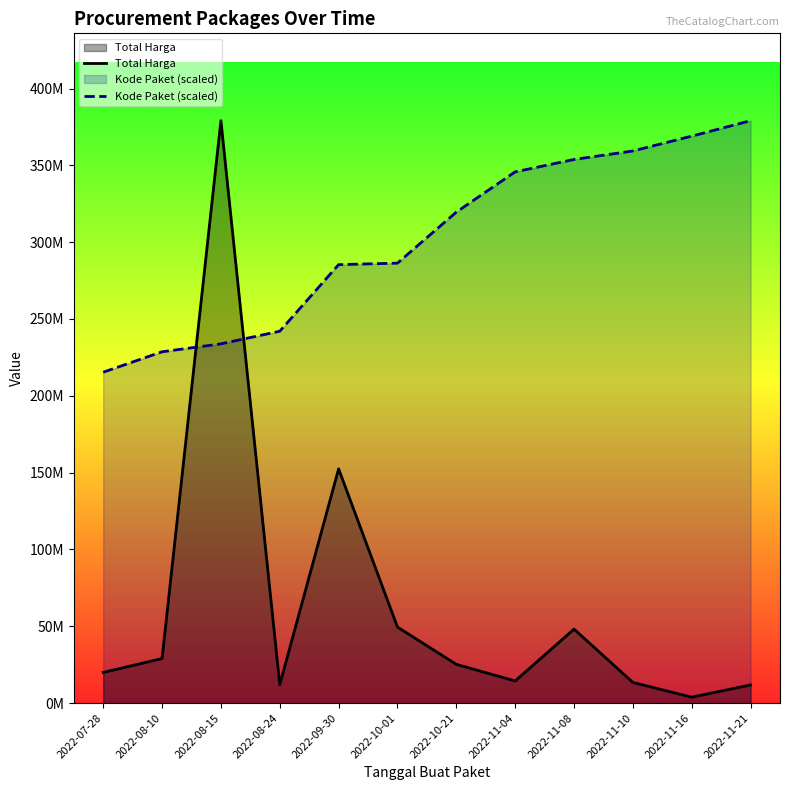

Reading left to right, list all the values displayed in this chart.

Total Harga: 2022-07-28=19950000.0	2022-08-10=29000000.0	2022-08-15=379075000.0	2022-08-24=12000000.0	2022-09-30=152477000.0	2022-10-01=49478000.0	2022-10-21=25200000.0	2022-11-04=14400000.0	2022-11-08=48140000.0	2022-11-10=13442000.0	2022-11-16=3825000.0	2022-11-21=11800000.0
Kode Paket (scaled): 2022-07-28=215363453.0	2022-08-10=228656317.5	2022-08-15=233822866.1	2022-08-24=242034236.9	2022-09-30=285363628.8	2022-10-01=286363917.2	2022-10-21=319558018.2	2022-11-04=345774759.1	2022-11-08=353832995.3	2022-11-10=359364064.9	2022-11-16=369020832.8	2022-11-21=379075000.0